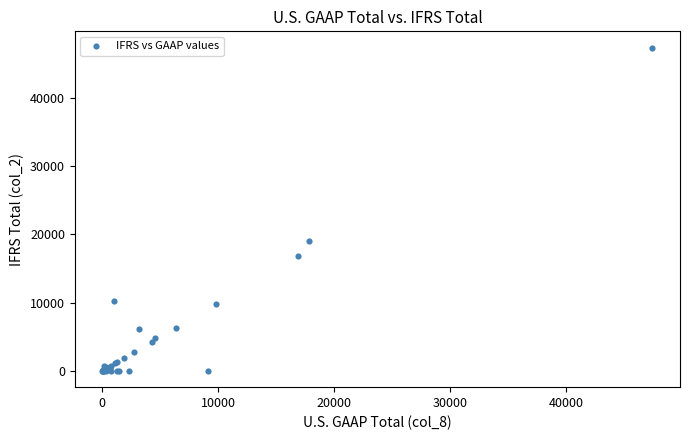

What Y value in the scatter plot is closest to 23698?

19116